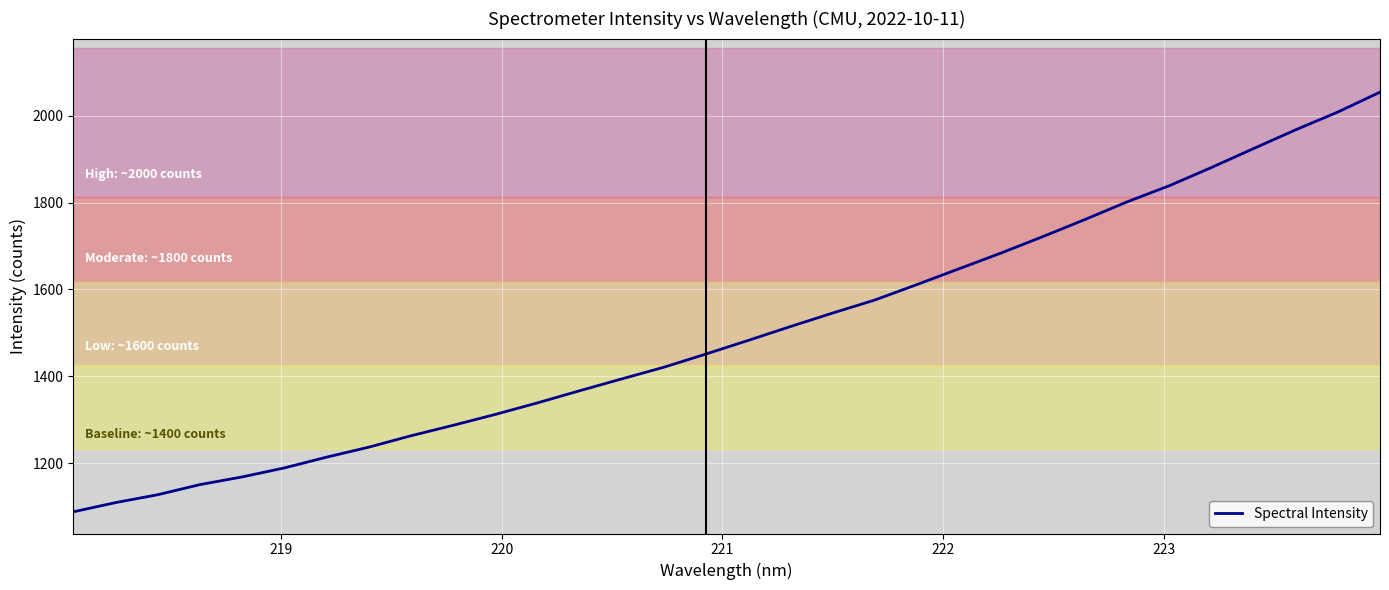

Is this an area chart (filled region under the line)?

No